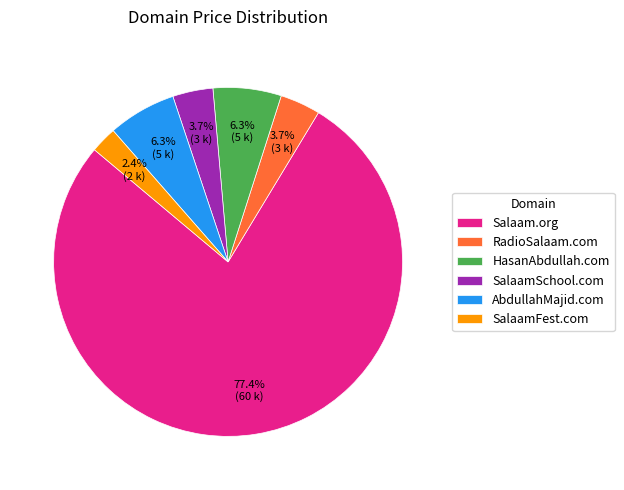

Which has a higher value, RadioSalaam.com or SalaamFest.com?

RadioSalaam.com